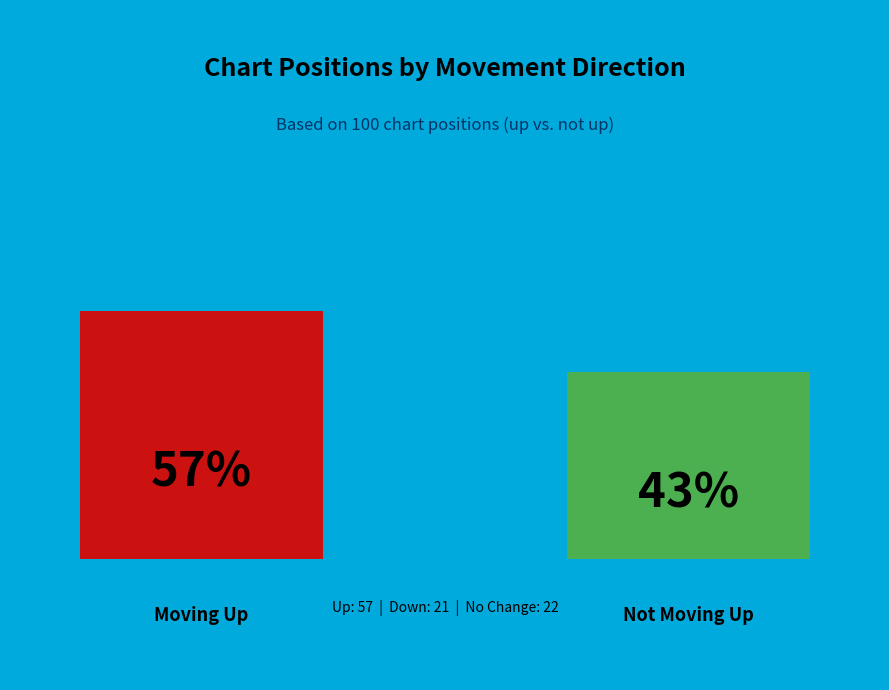

What percentage do down and - together represent?

43.0%